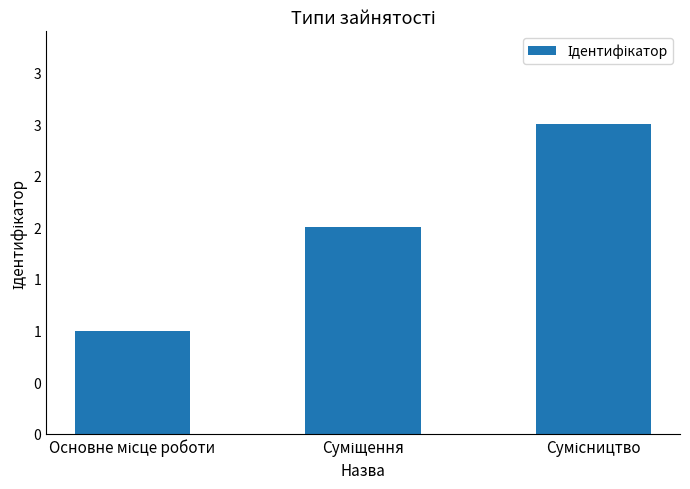

Are the bars horizontal?

No